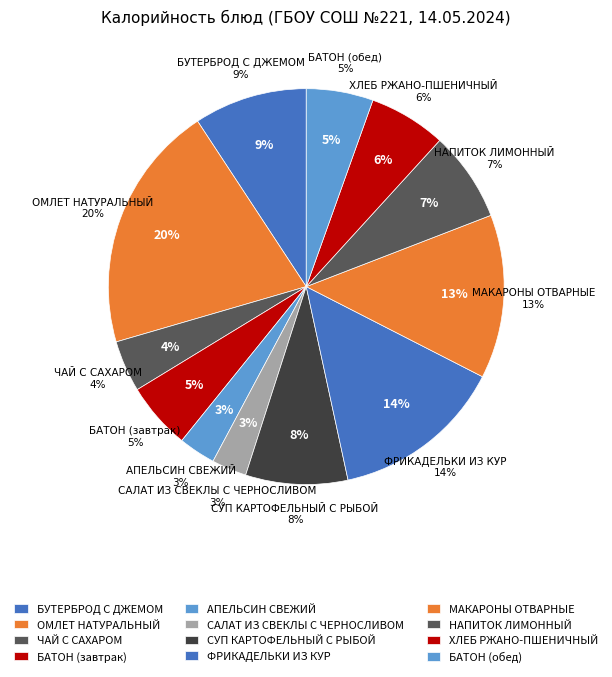

Which slice is the largest?

ОМЛЕТ НАТУРАЛЬНЫЙ